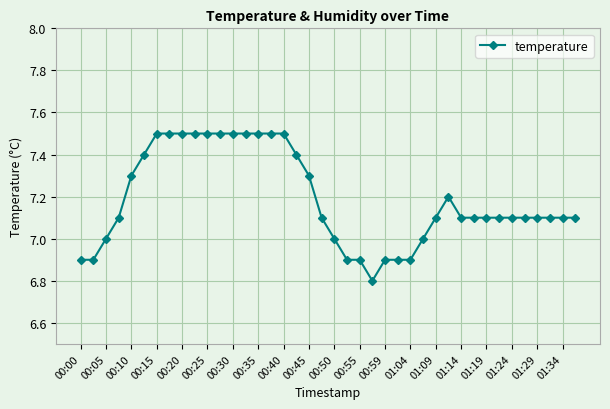

What is the sum of all values?

287.5